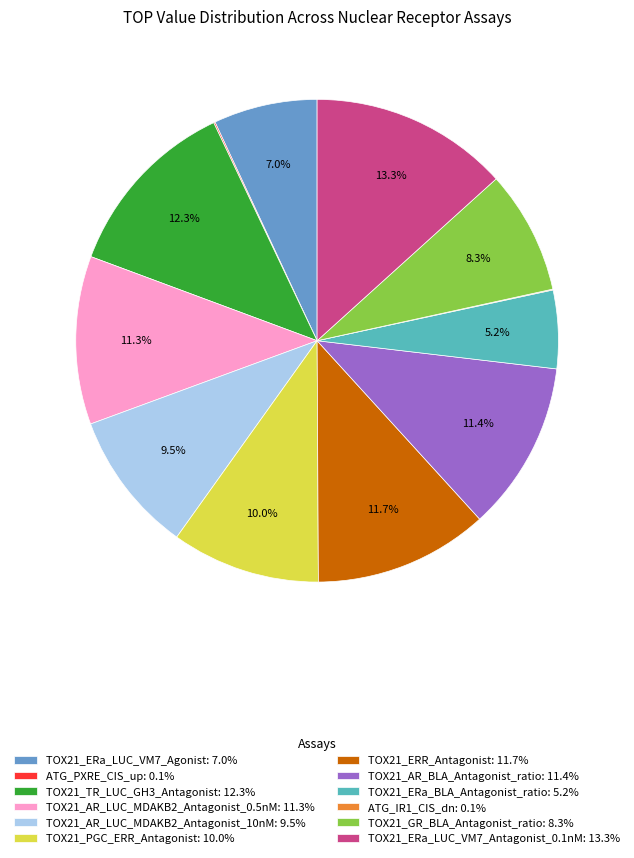

Do TOX21_GR_BLA_Antagonist_ratio: 8.3% and TOX21_TR_LUC_GH3_Antagonist: 12.3% together represent more than half of the pie?

No